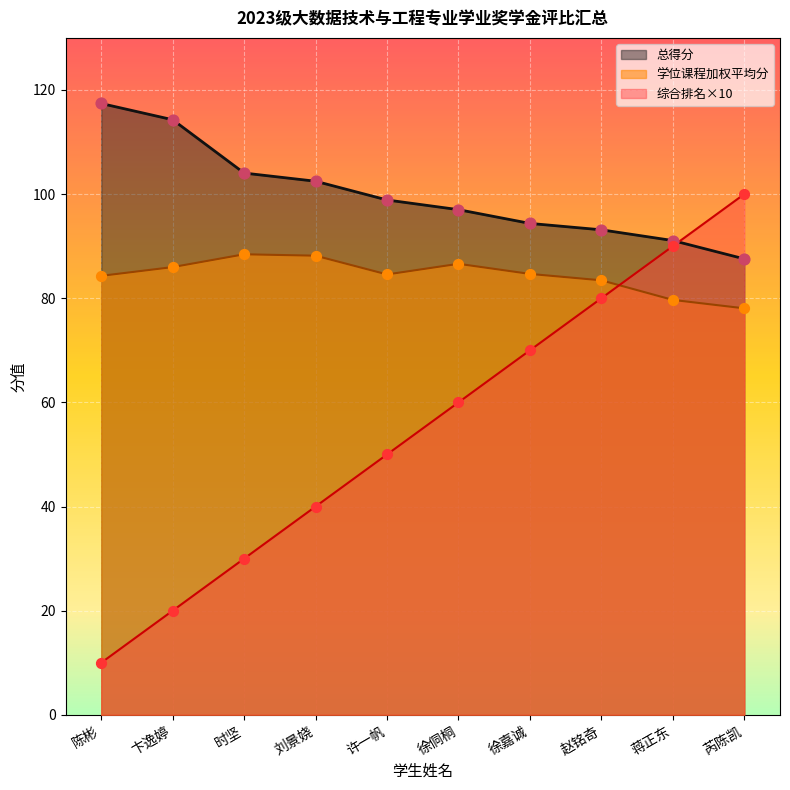

Which series contains the lowest Y value?

综合排名